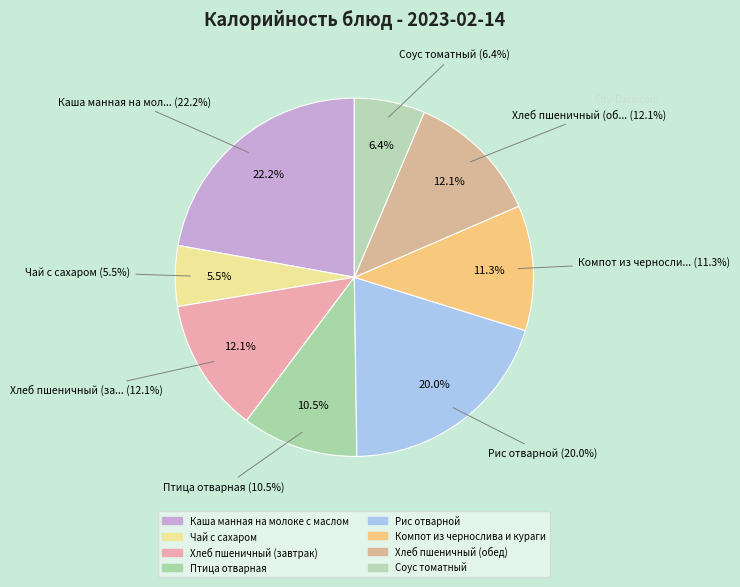

To the nearest percent, what is the difference between the largest and smallest slice percentages?

17%